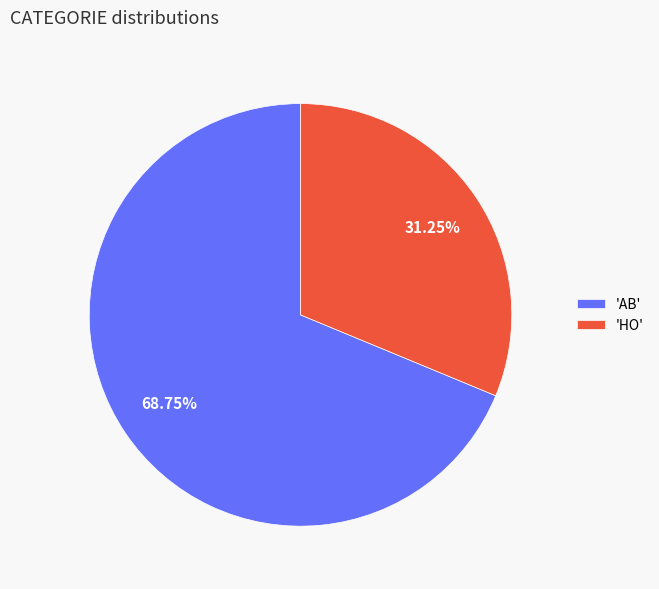

Which category has the smallest portion of the pie?

'HO'